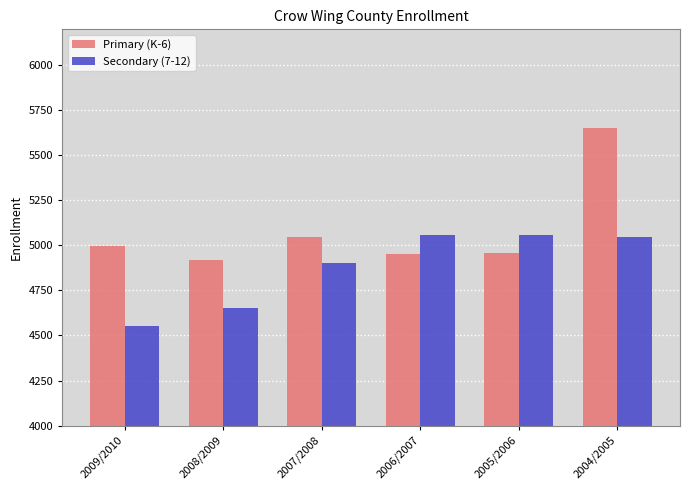

What is the sum of all Secondary (7-12) values?

29268